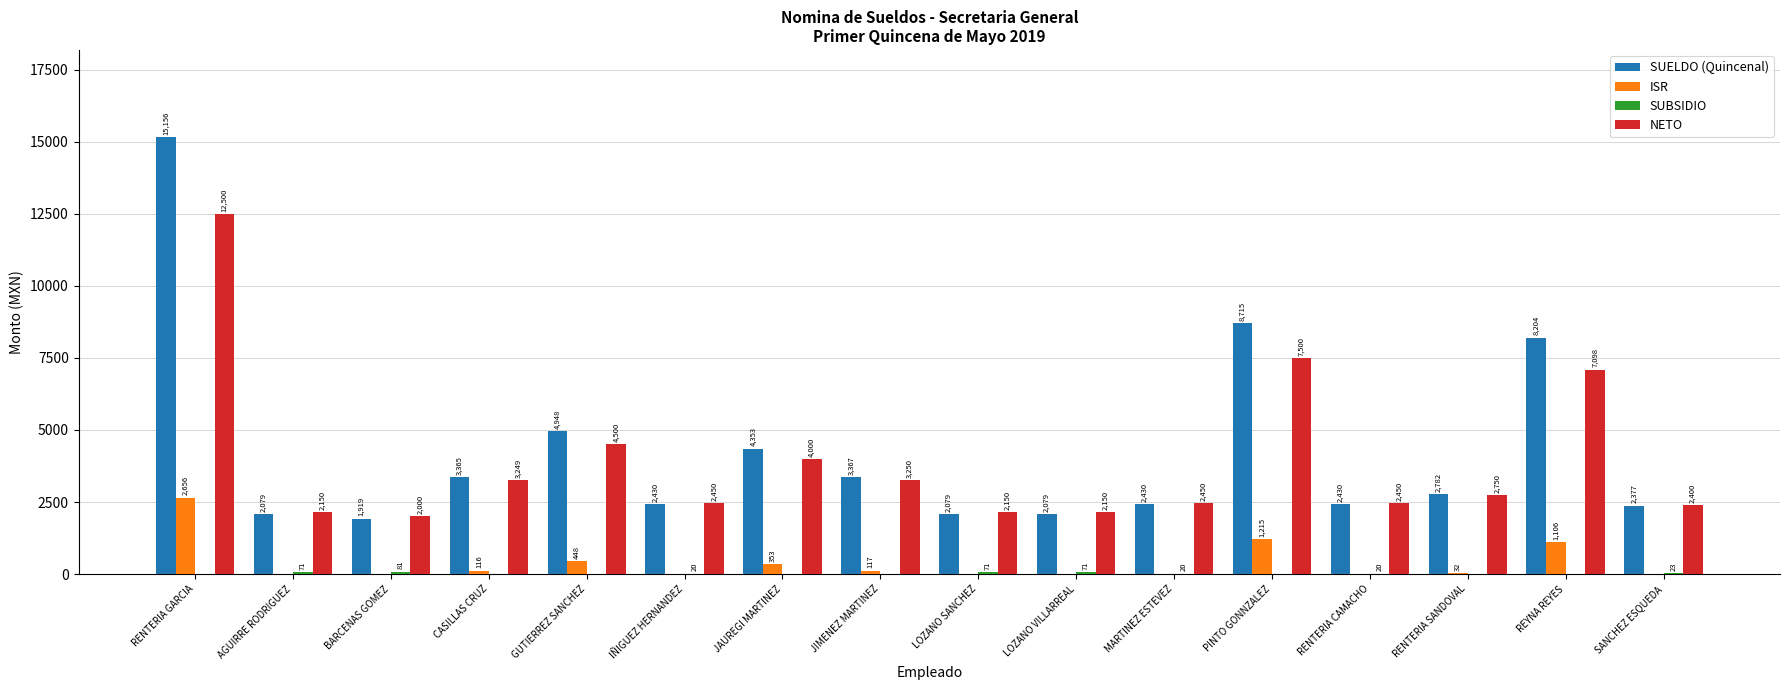

Which series changed the most between RENTERIA CAMACHO and SANCHEZ ESQUEDA?

SUELDO (Quincenal)